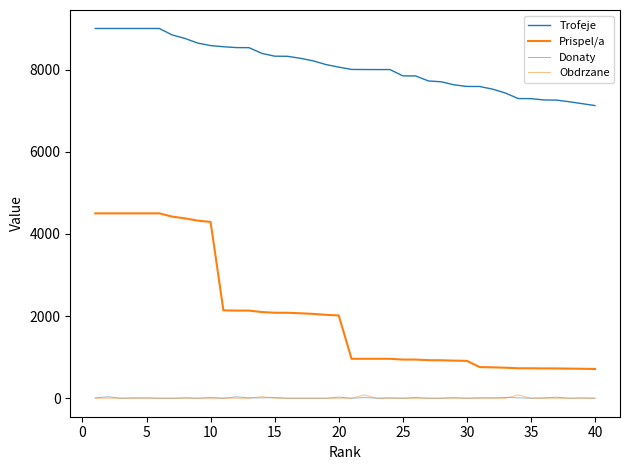

List the series in order of their peak value, highest first.

Trofeje, Prispel/a, Obdrzane, Donaty